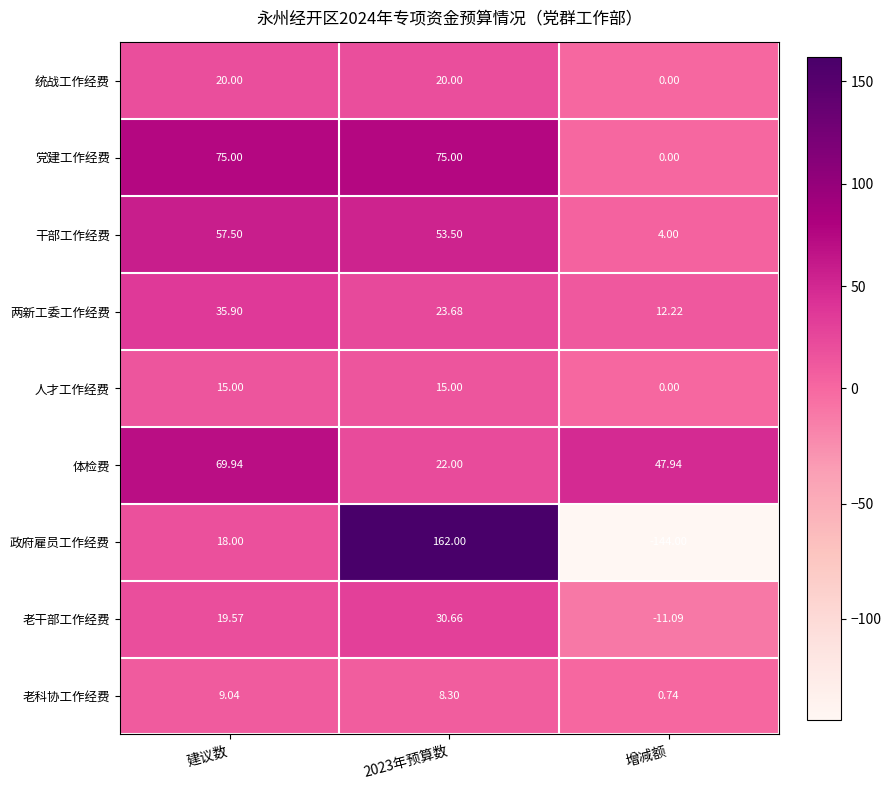

Which series has the widest spread of values?

政府雇员工作经费